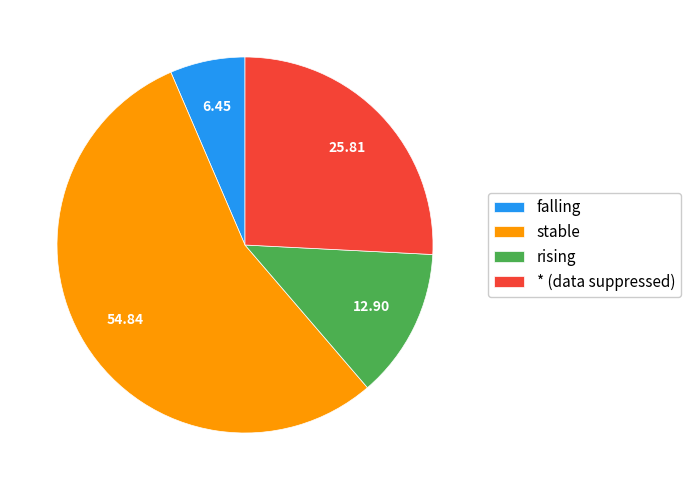

Which category accounts for the majority?

stable